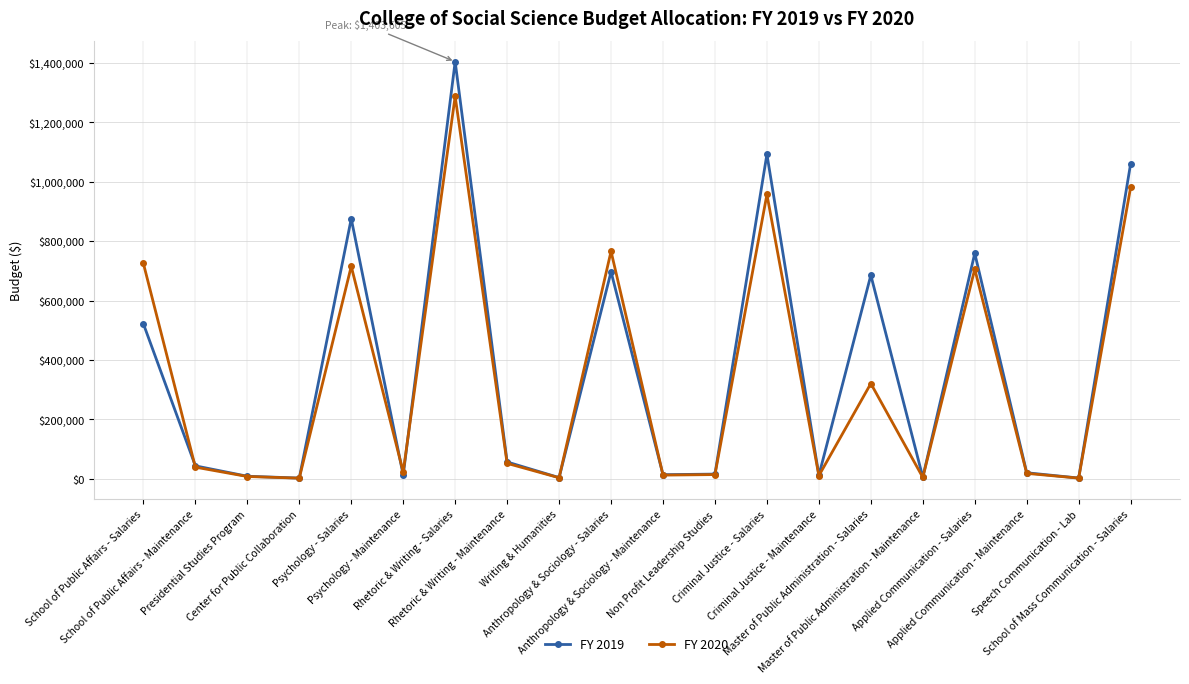

What is the value of the FY 2019 point at the 1st from the left?

521652.0